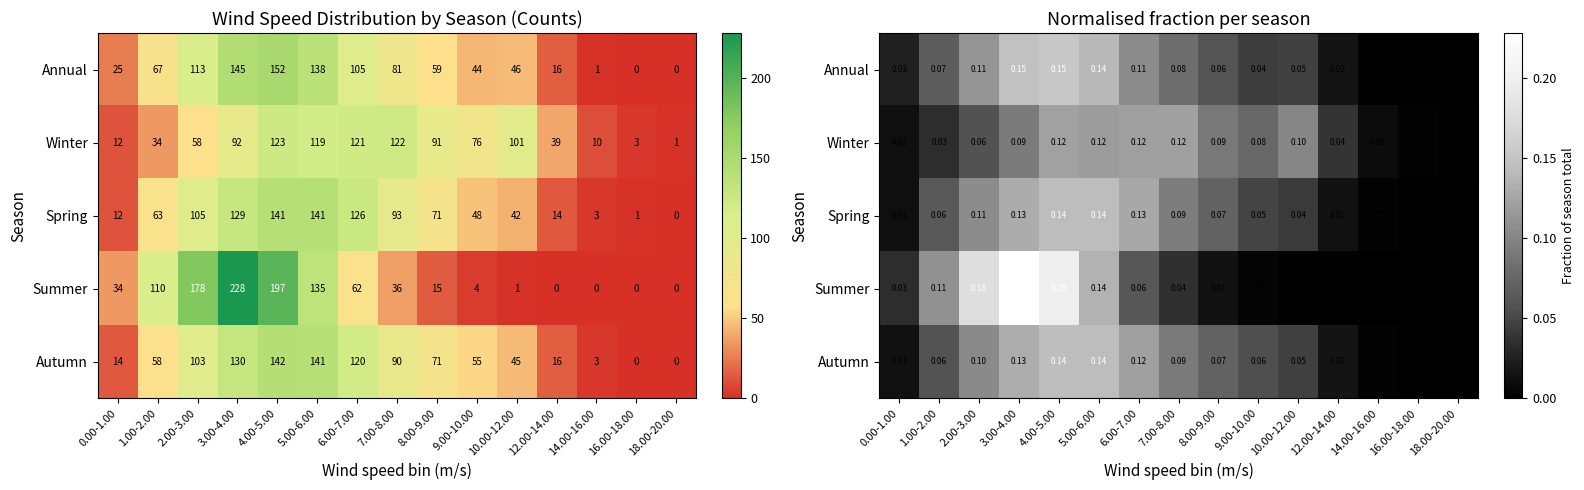

Rank the categories by Winter value from highest to lowest.

4.00-5.00, 7.00-8.00, 6.00-7.00, 5.00-6.00, 10.00-12.00, 3.00-4.00, 8.00-9.00, 9.00-10.00, 2.00-3.00, 12.00-14.00, 1.00-2.00, 0.00-1.00, 14.00-16.00, 16.00-18.00, 18.00-20.00